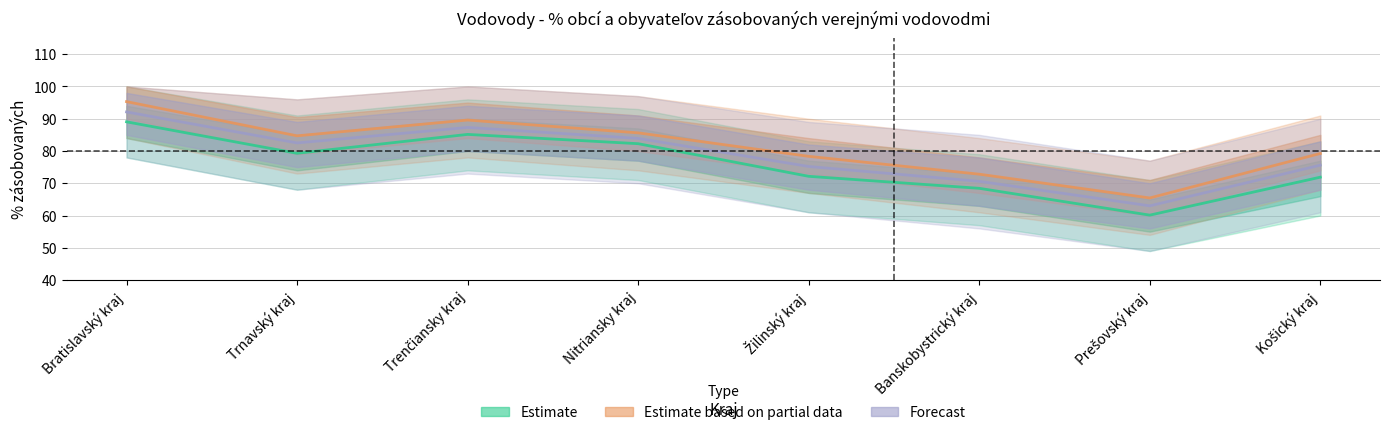

Where does the Estimate based on partial data series first go above 84?

Bratislavský kraj